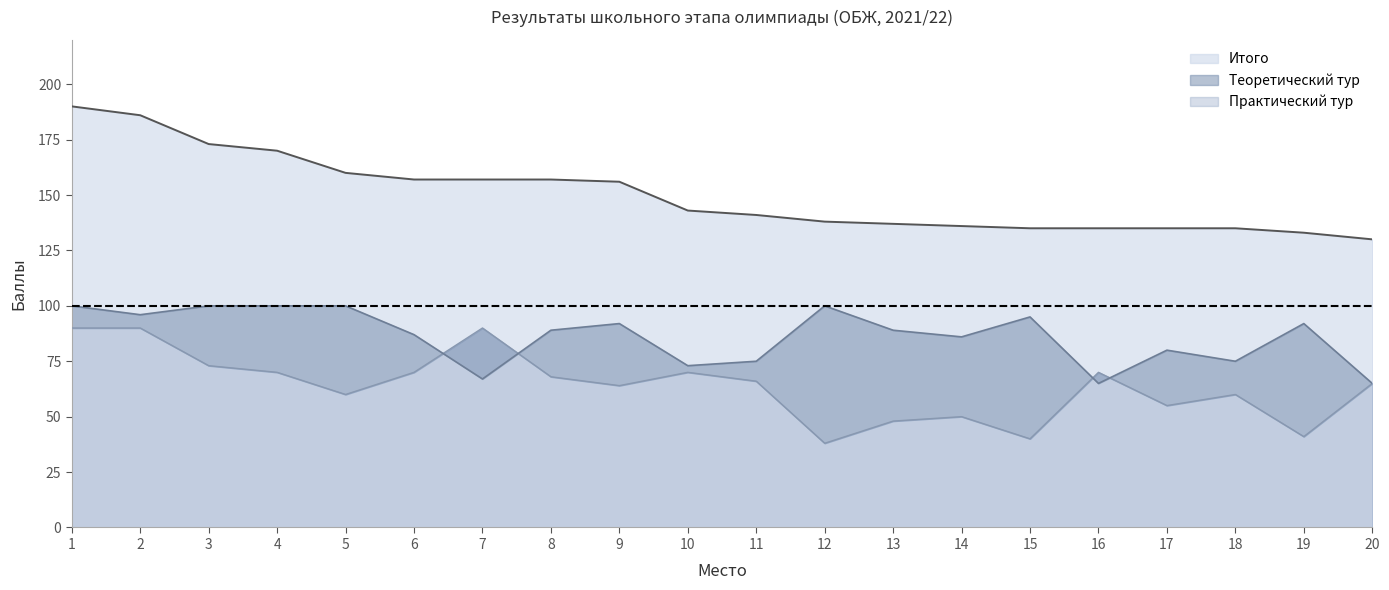

Rank the series at 1 from lowest to highest value.

Практический тур, Теоретический тур, Итого